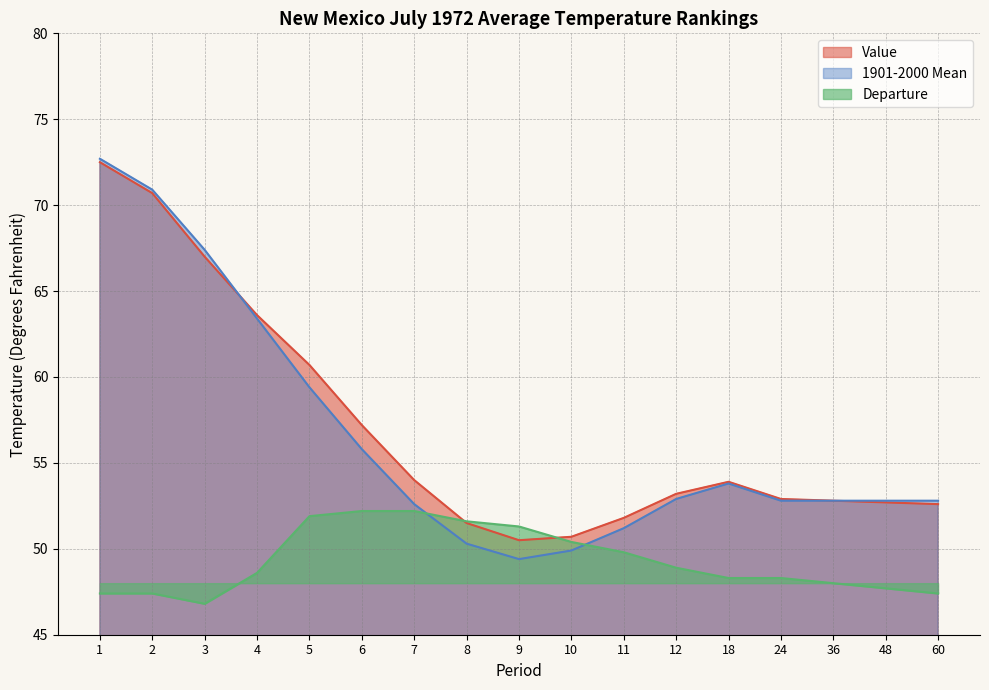

In Departure, how many points are lower than both neighbors (excluding endpoints)?

1